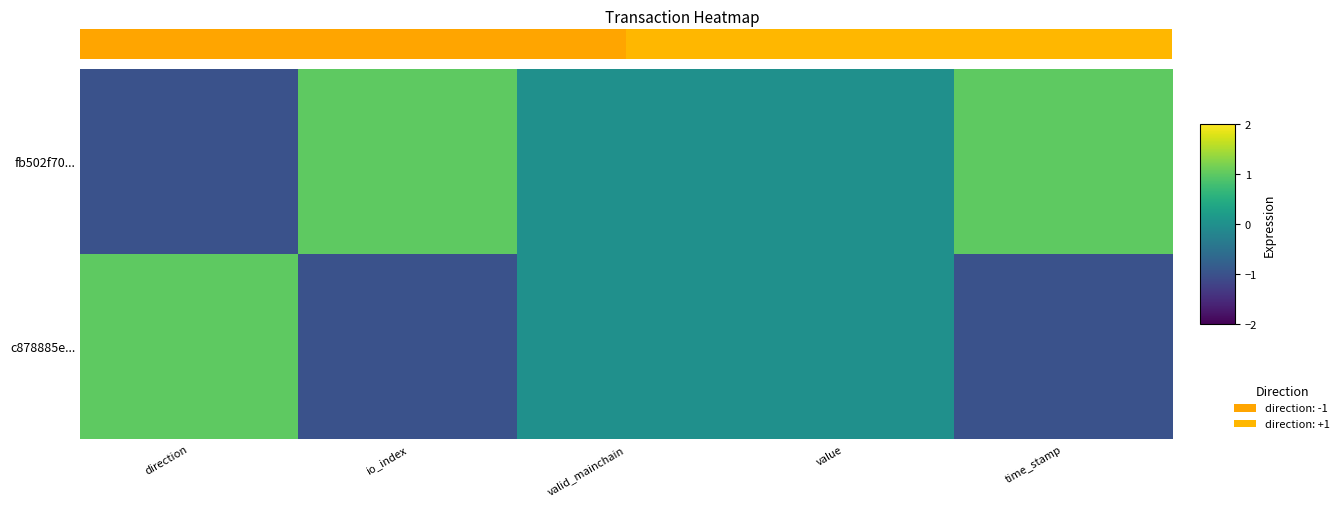

What is the maximum value shown in the chart?

1